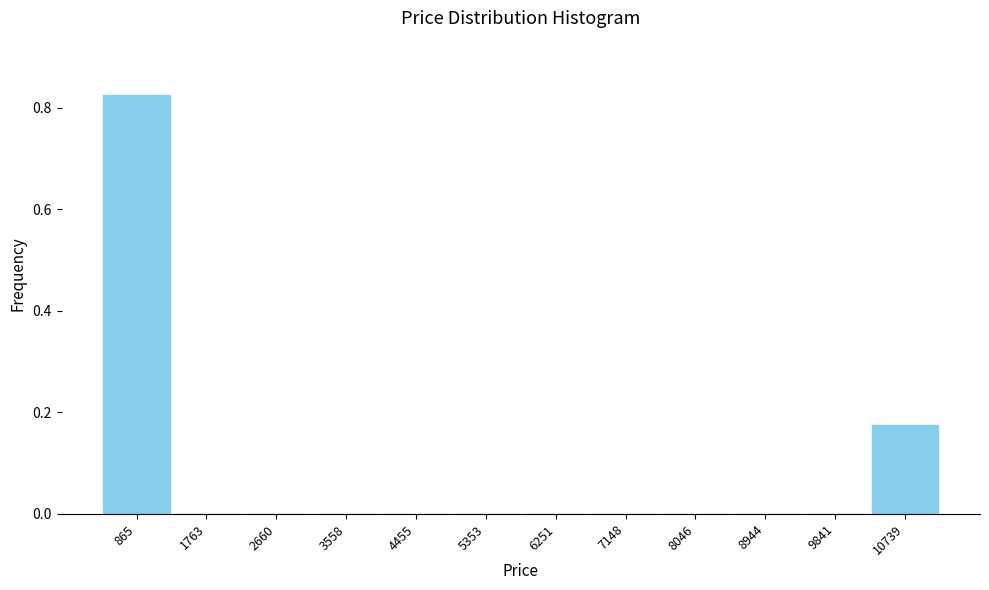

Reading left to right, transcribe this chart: for each bar, give the range it covers on the x-axis and its height. Neither the bar edges nor the heights are printed on the chart, so give them approximately, as read against the axes.

400 to 1300: 0.82
1300 to 2200: 0
2200 to 3100: 0
3100 to 4000: 0
4000 to 4900: 0
4900 to 5800: 0
5800 to 6700: 0
6700 to 7600: 0
7600 to 8500: 0
8500 to 9400: 0
9400 to 10300: 0
10300 to 11200: 0.18